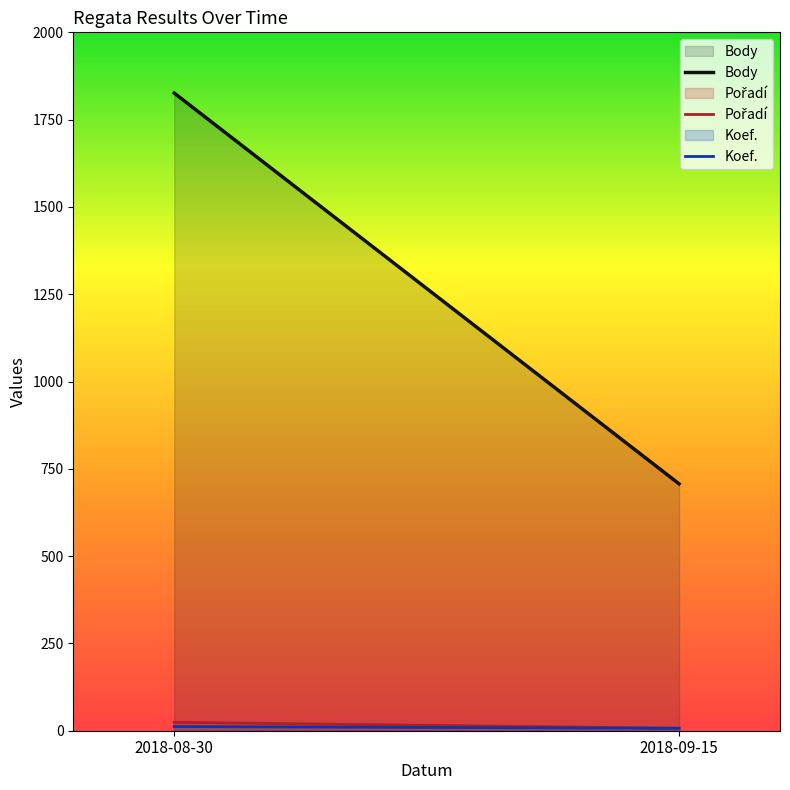

Which series has the widest spread of values?

Body